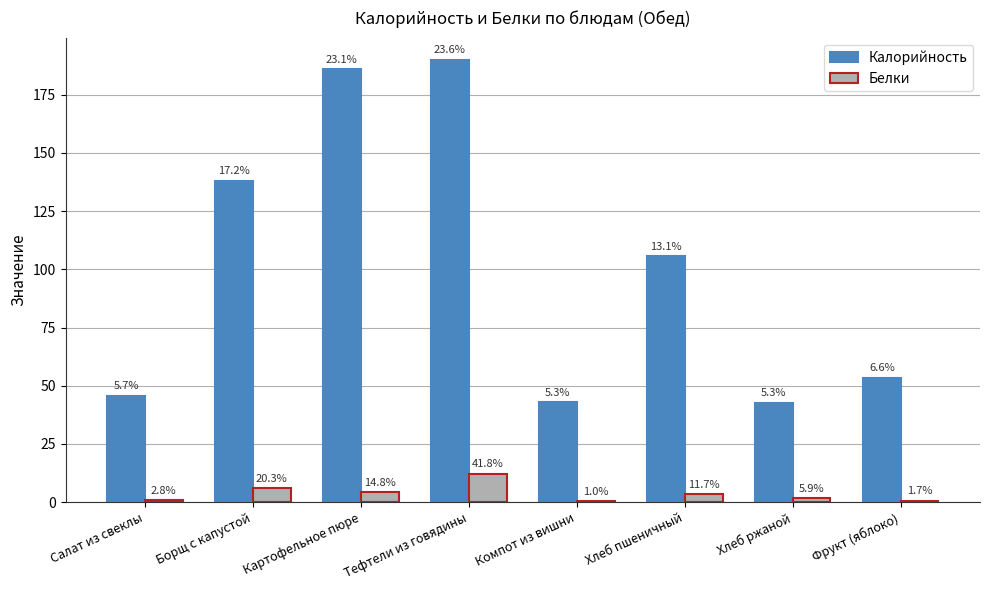

Between Борщ с капустой and Хлеб ржаной, which series saw the biggest shift?

Калорийность